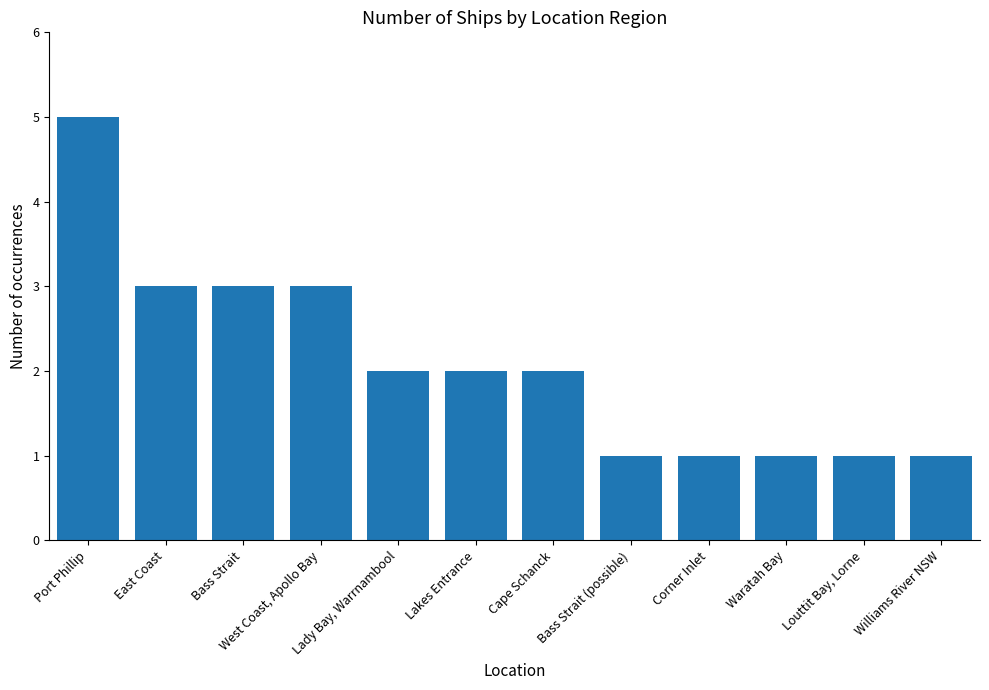

Count the number of categories in the chart.

12